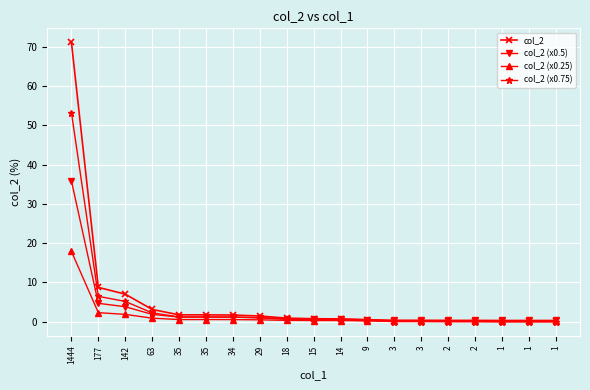

Does the chart have visible grid lines?

Yes